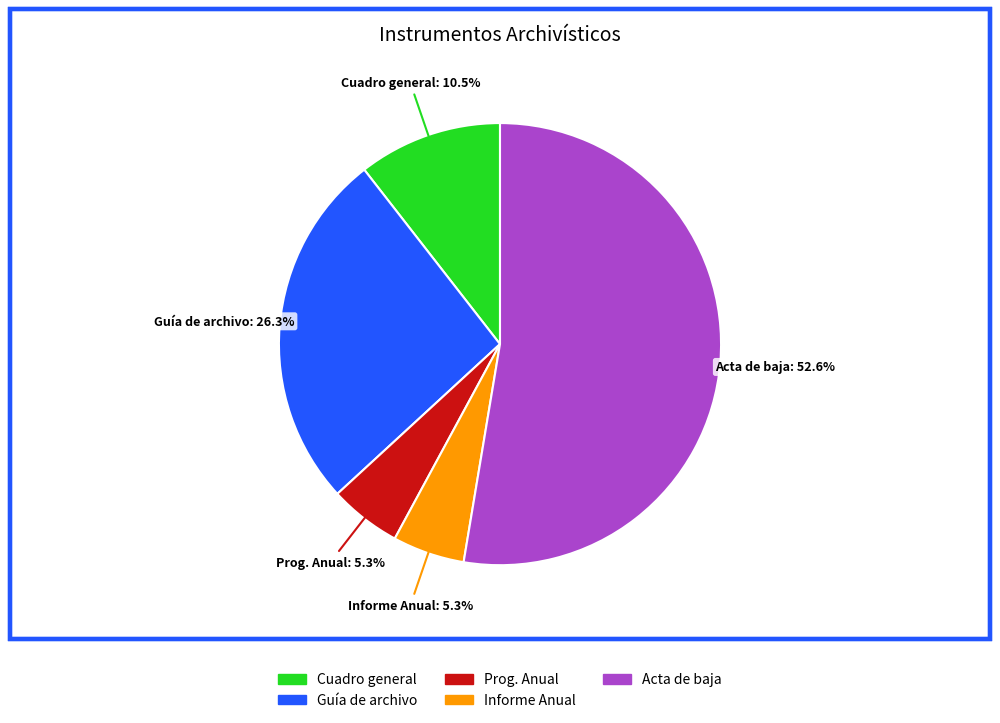

Does any single category account for the majority?

Yes